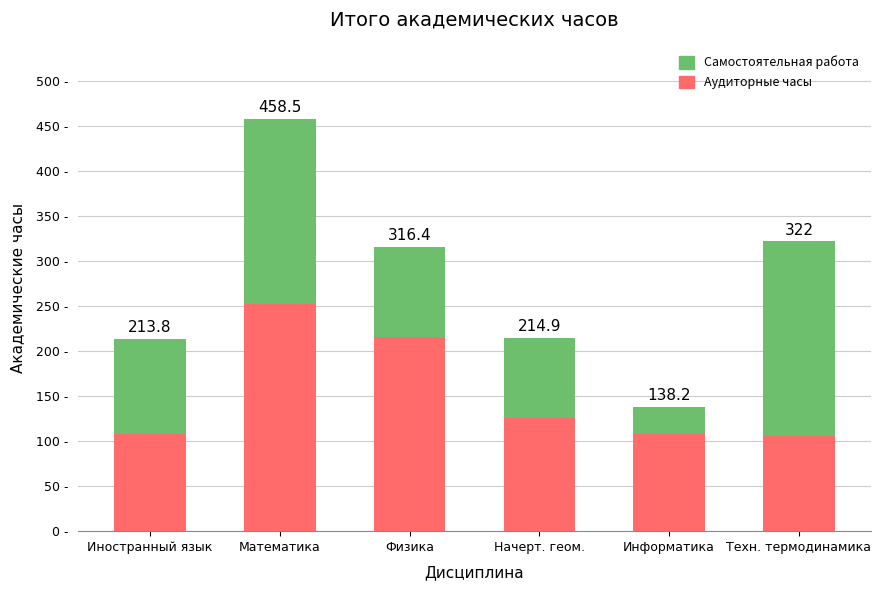

Are the bars grouped side by side (vs. stacked)?

No